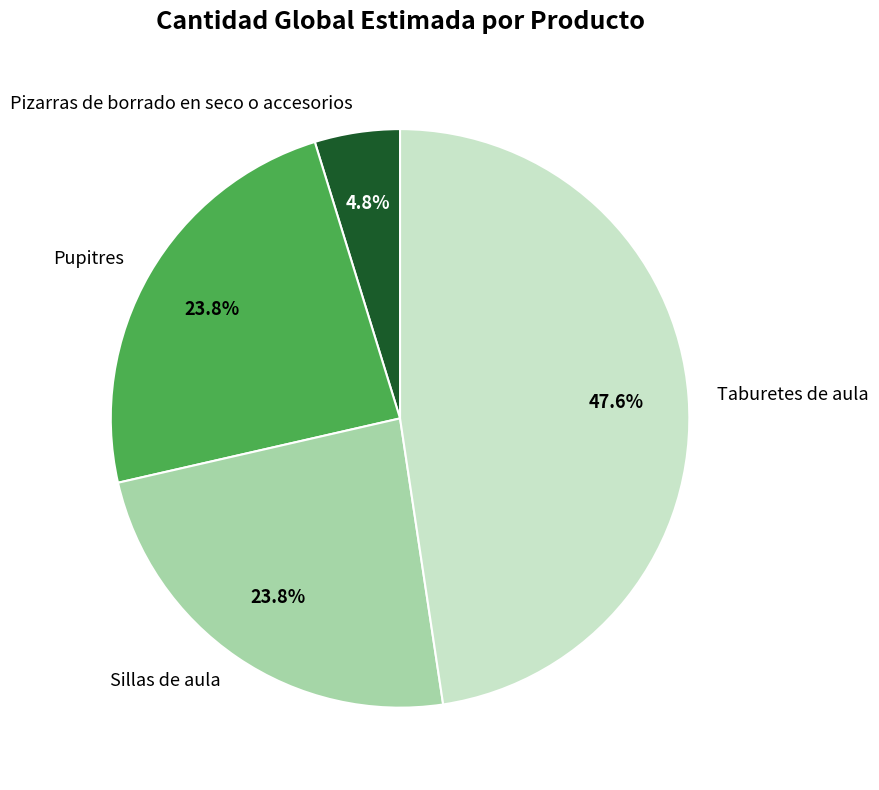

Does any single category account for the majority?

No